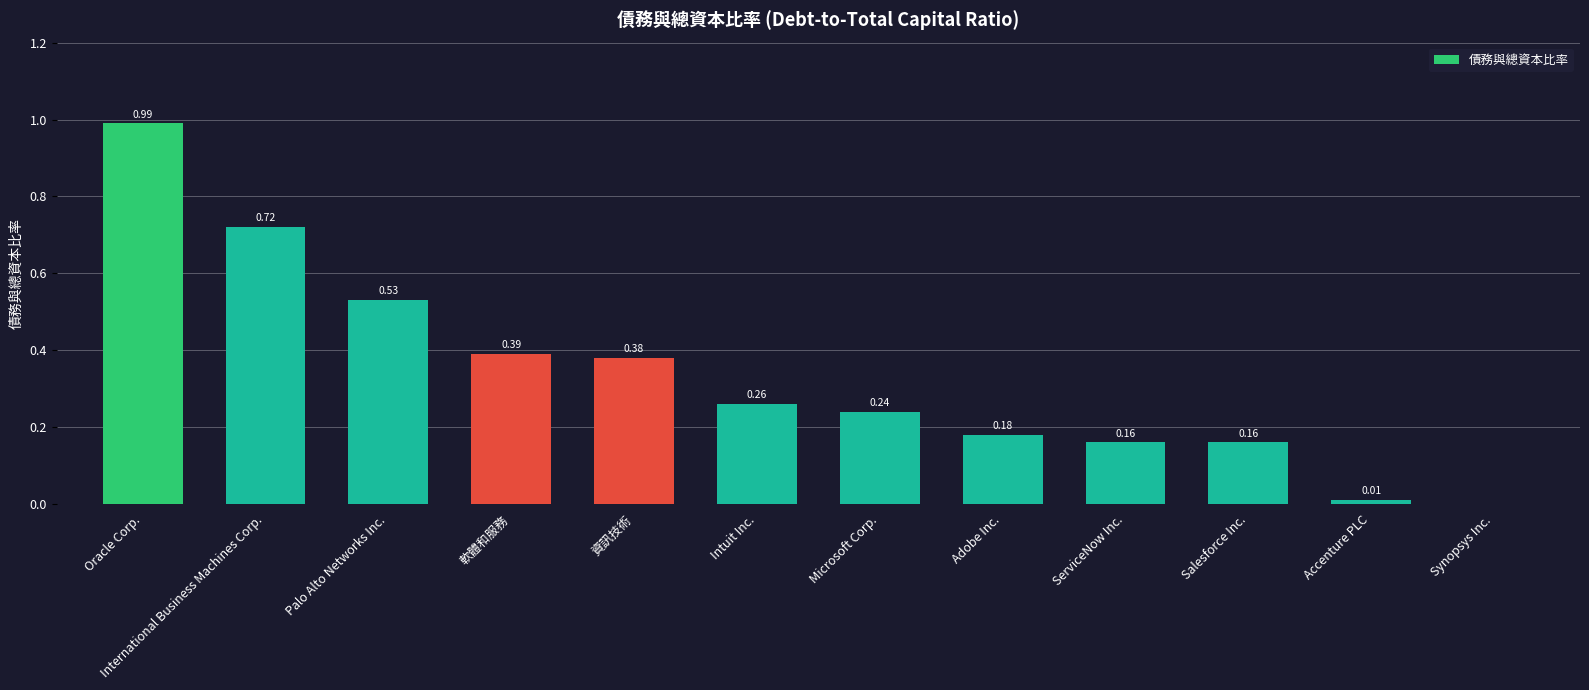

At which label is the value closest to 0?

Synopsys Inc.